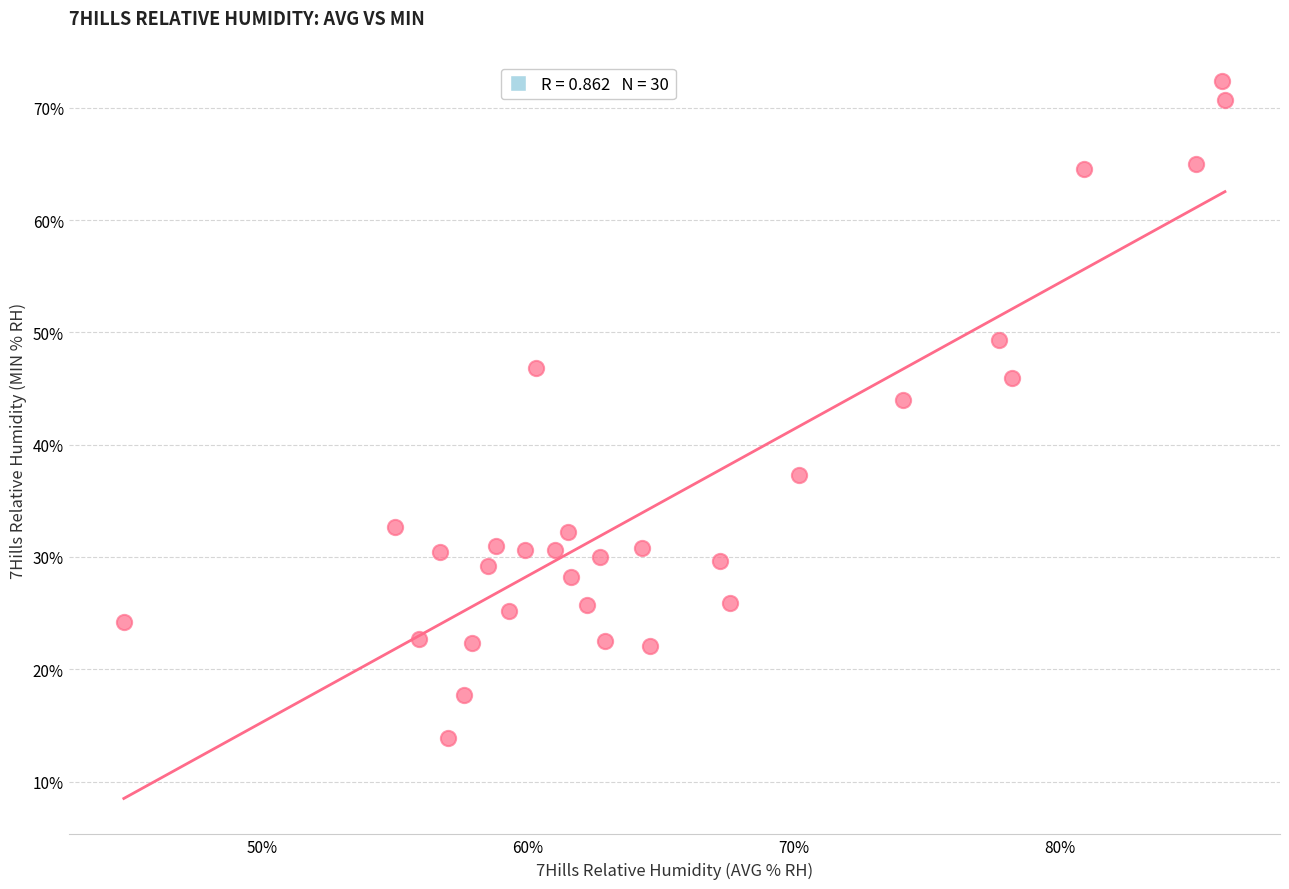

What is the range of Y values (max minus min)?

58.5